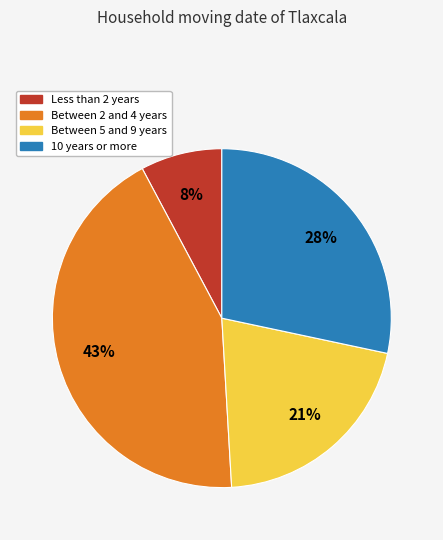

True or false: Between 2 and 4 years accounts for 33% of the total.

False